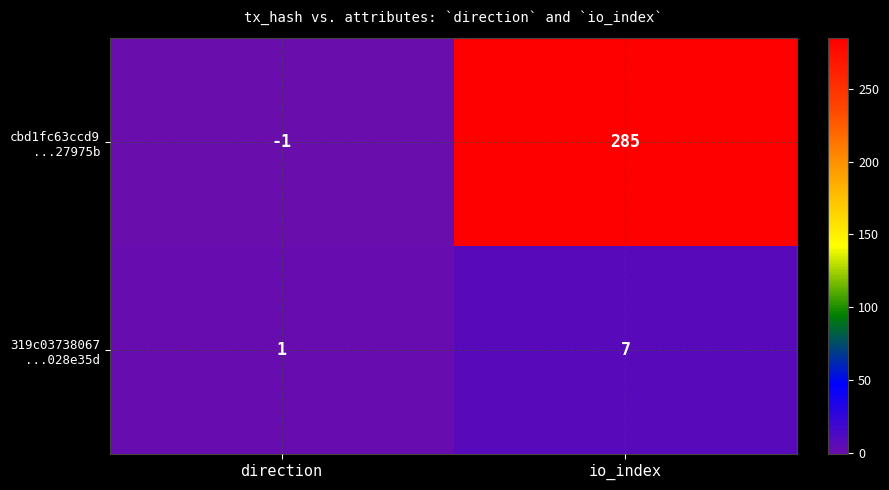

At which category is the sum across all series the highest?

io_index